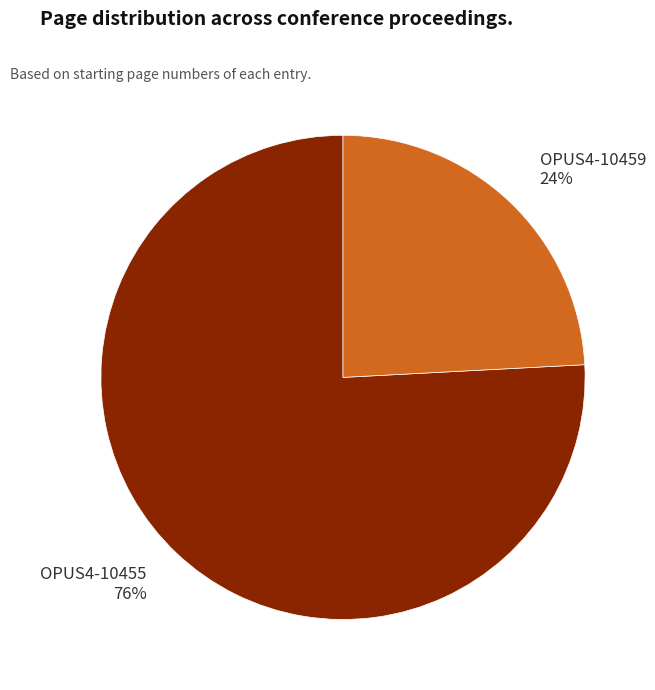

Combined, do OPUS4-10459 and OPUS4-10455 account for over 50%?

Yes